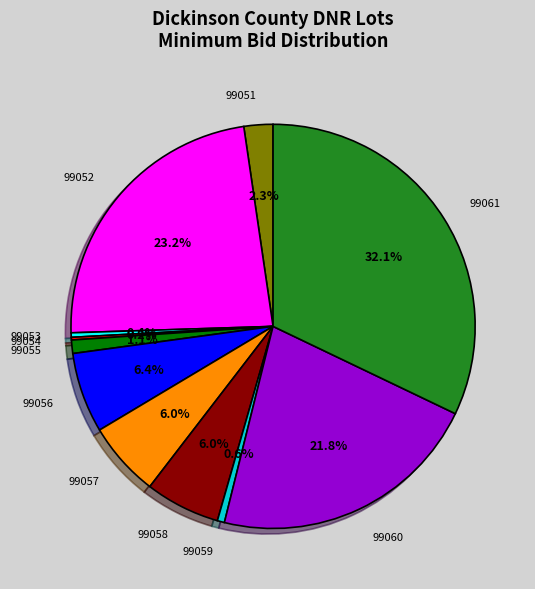

Is there any slice that represents more than half of the pie?

No